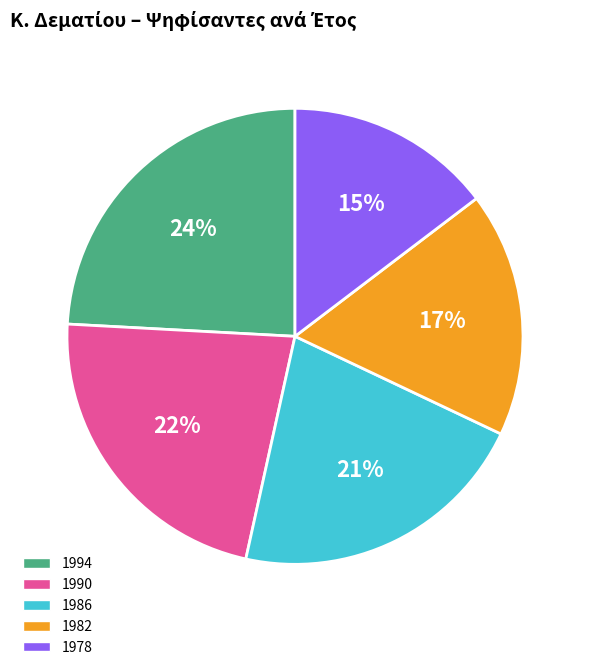

Between 1978 and 1990, which is larger?

1990